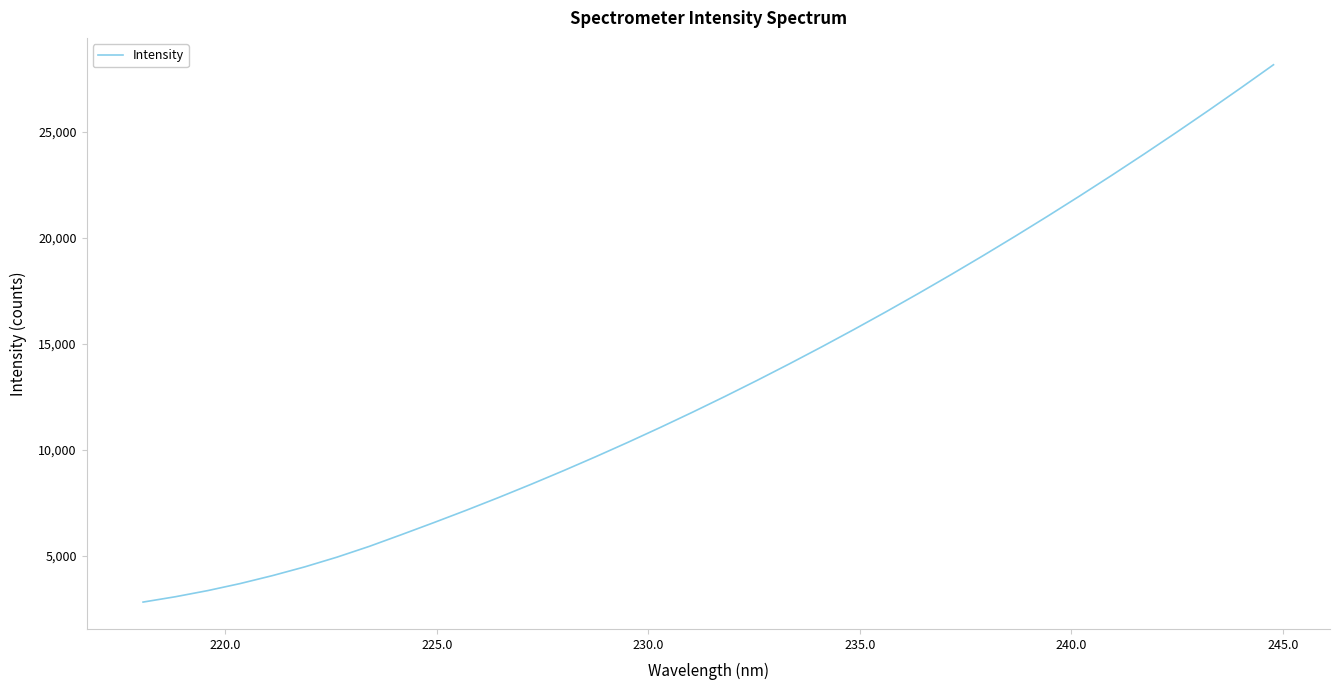

How many lines are shown in the chart?

1